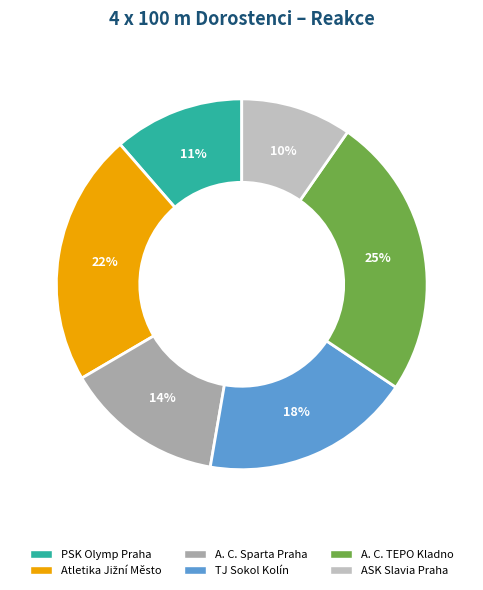

How many slices are in this pie chart?

6